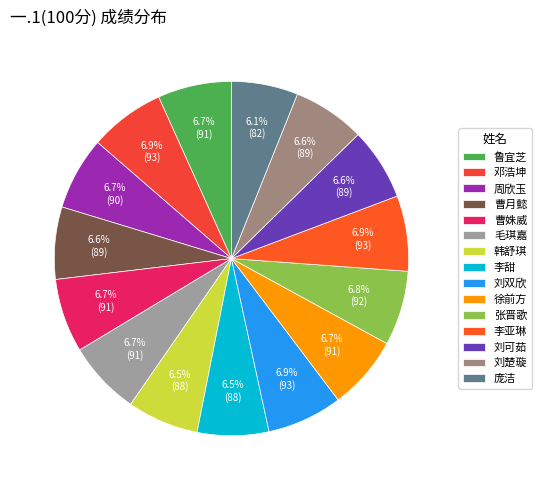

Combined, what portion of the pie is 曹姝威 and 曹月懿?

13.3%